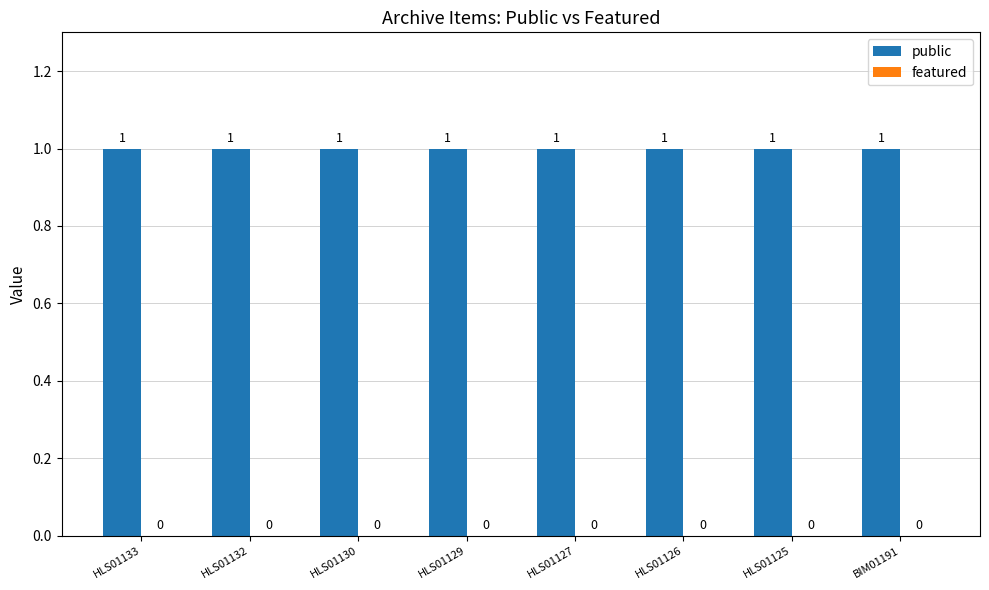

Does the chart contain any negative values?

No